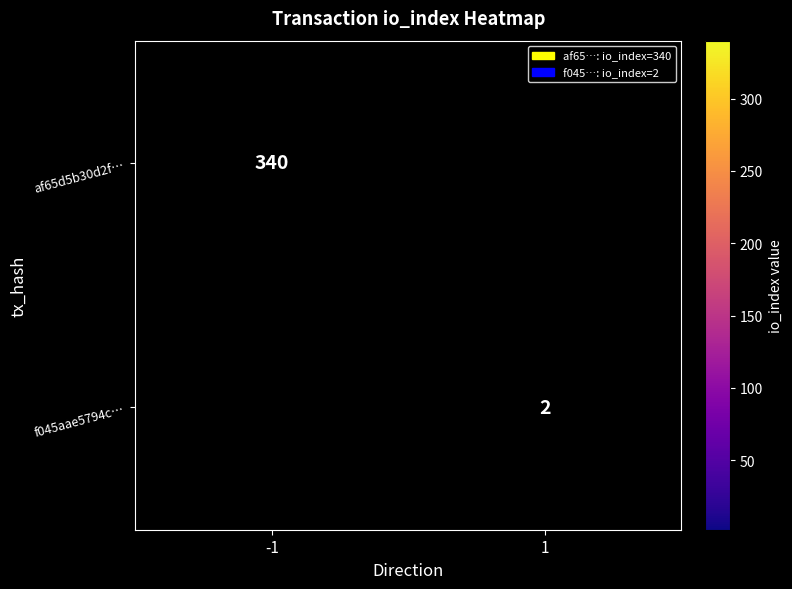

What is the greatest value displayed?

340.0